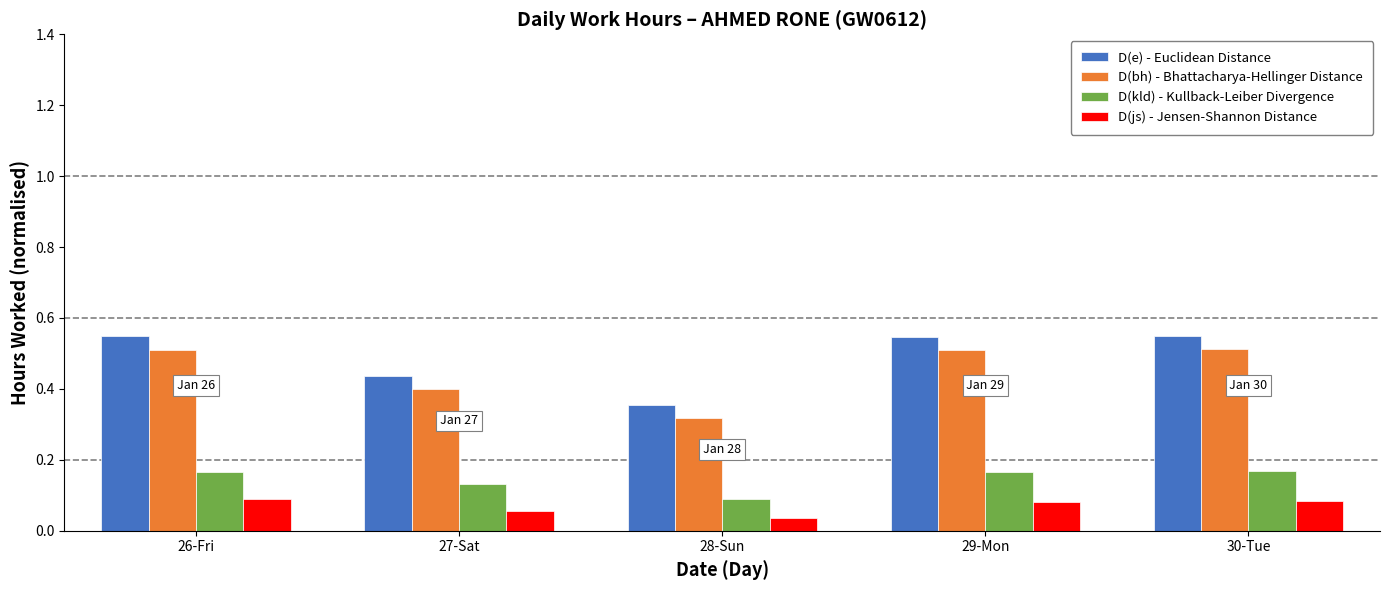

What is the sum of the D(bh) - Bhattacharya-Hellinger Distance values at 30-Tue and 28-Sun?

0.8